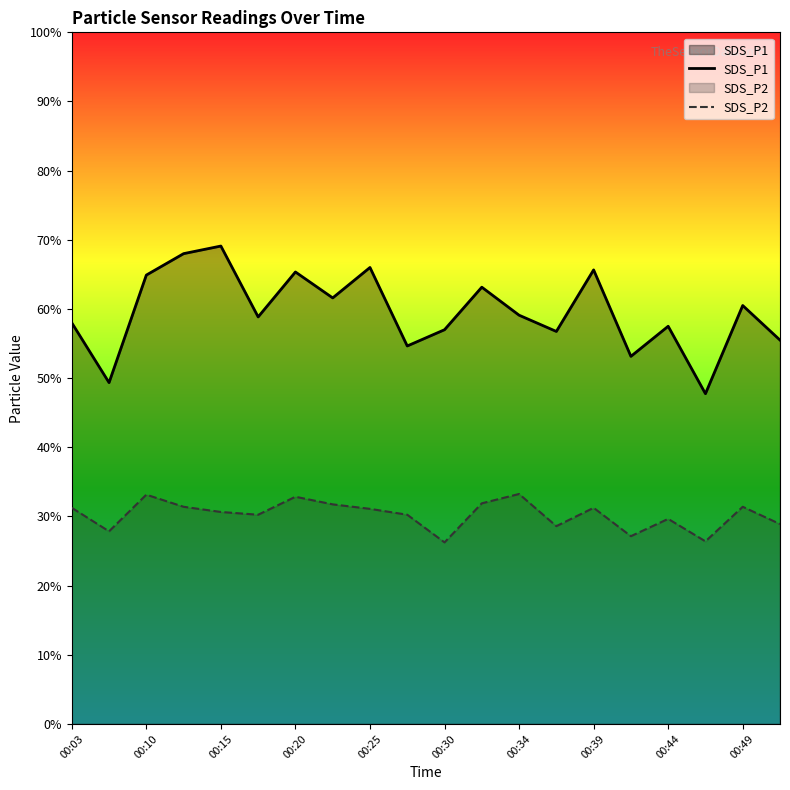

True or false: SDS_P1 and SDS_P2 intersect in this chart.

False